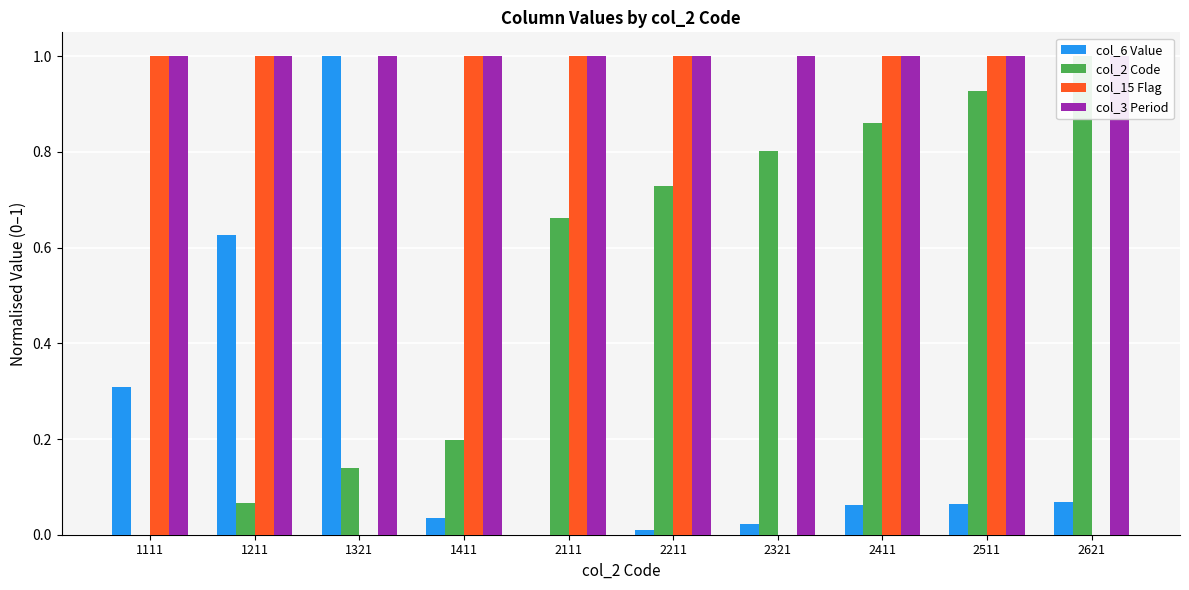

Is it true that col_15 Flag equals 1.0 at 2511?

True